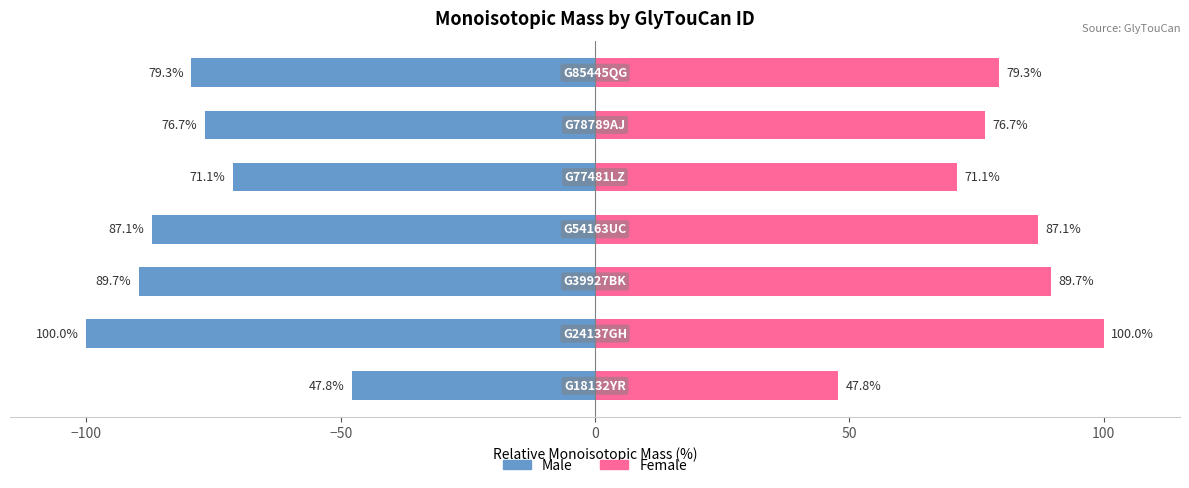

What are all the series names shown in the legend?

Male, Female